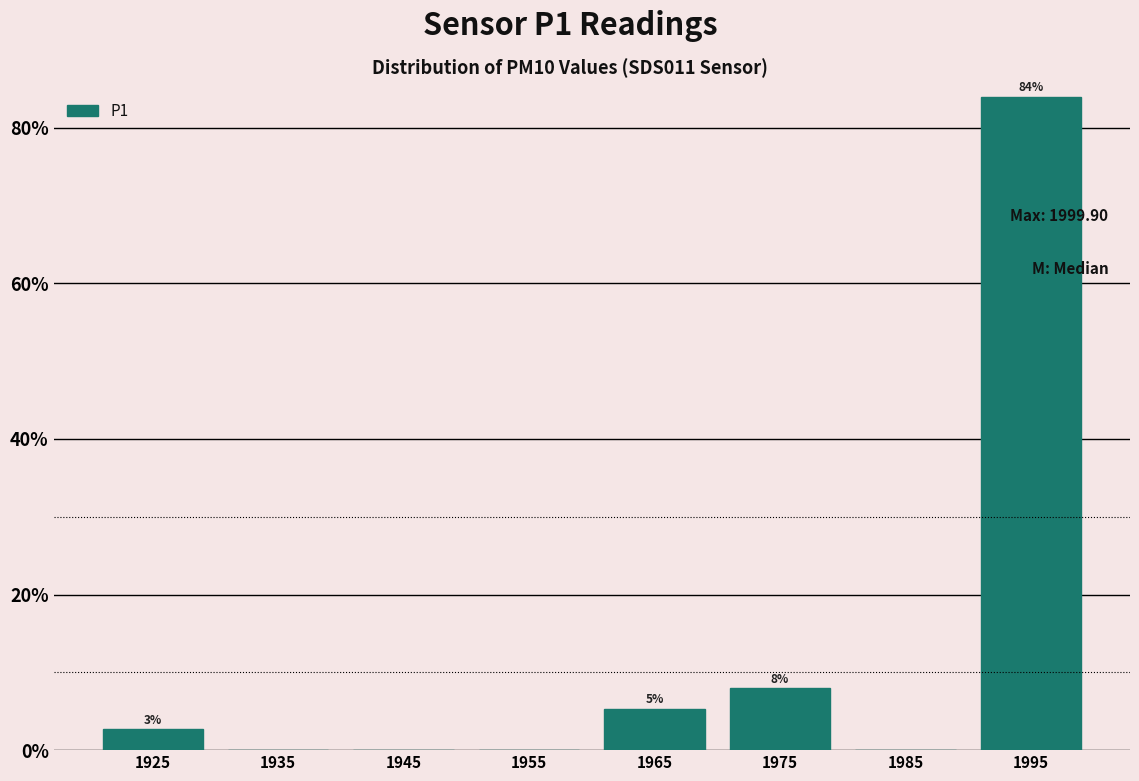

Over which range of the x-axis is the bar tallest?

1990 to 2000